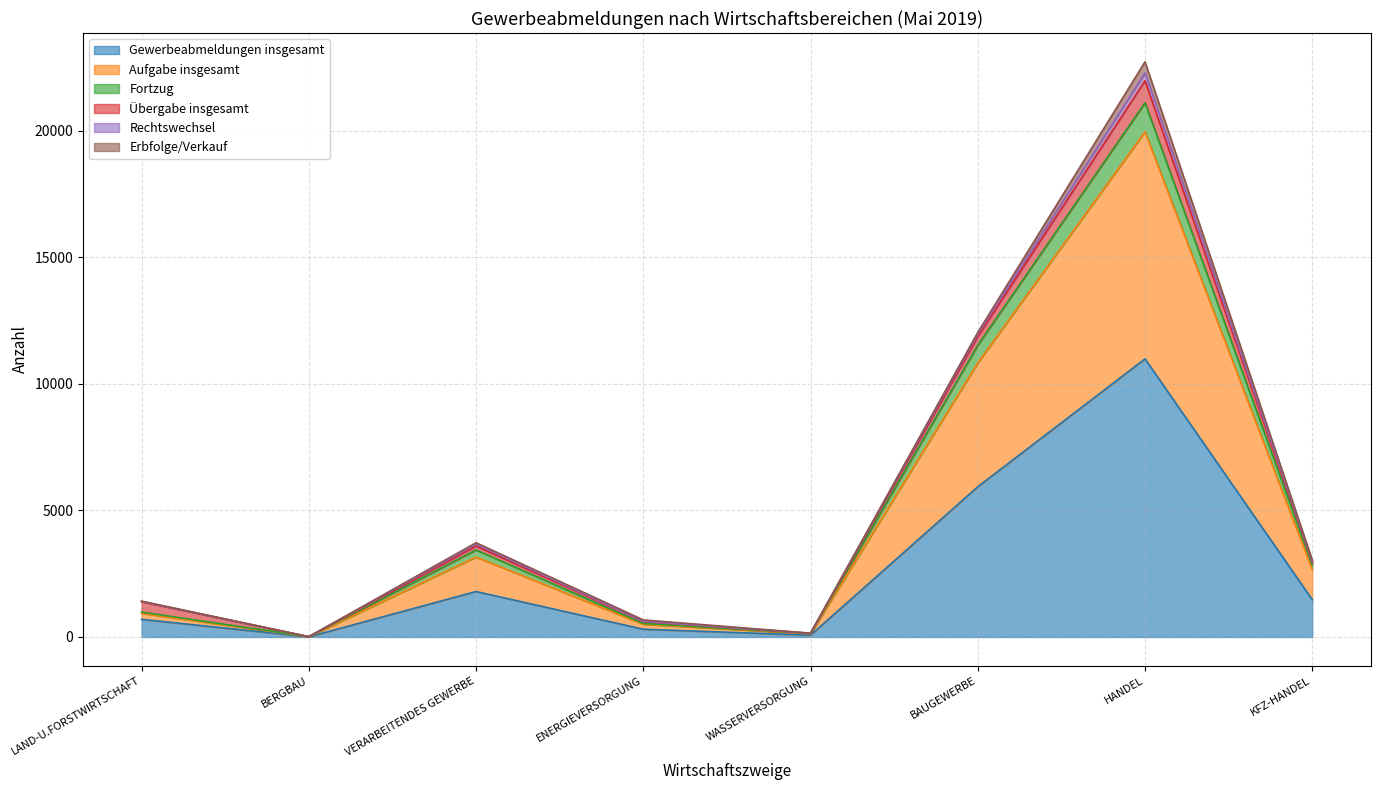

What is the maximum value for Gewerbeabmeldungen insgesamt?

10984